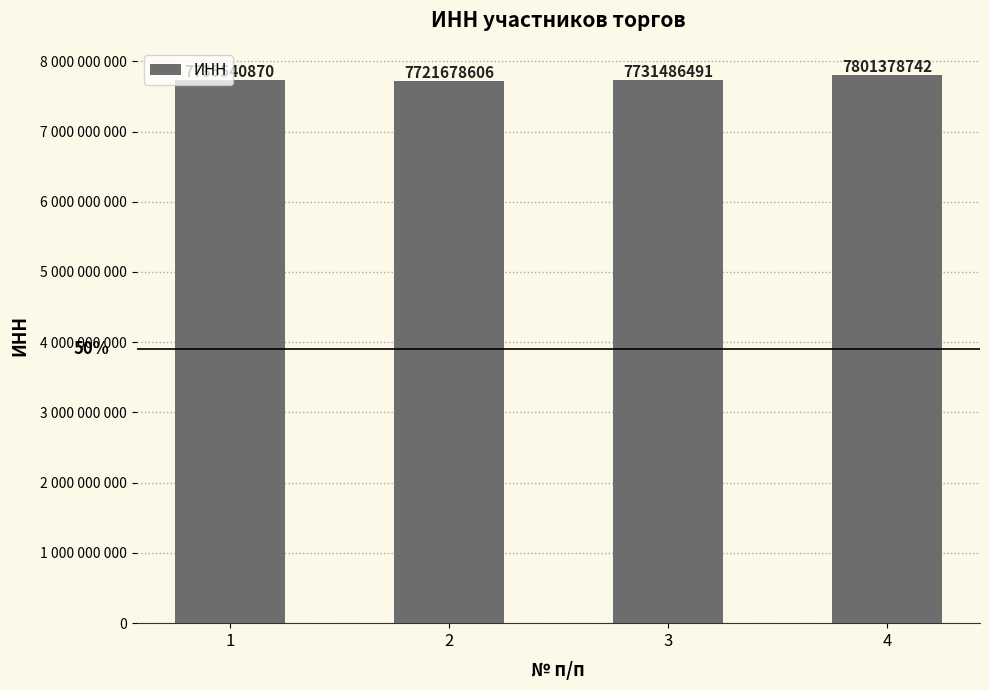

What is the maximum value shown in the chart?

7801378742